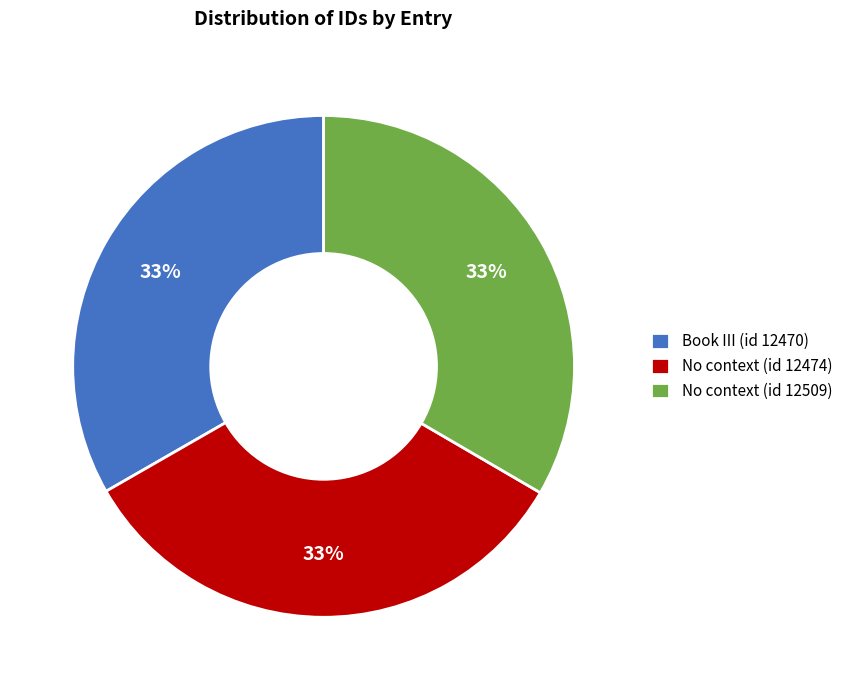

True or false: No context (id 12474) accounts for 33% of the total.

True